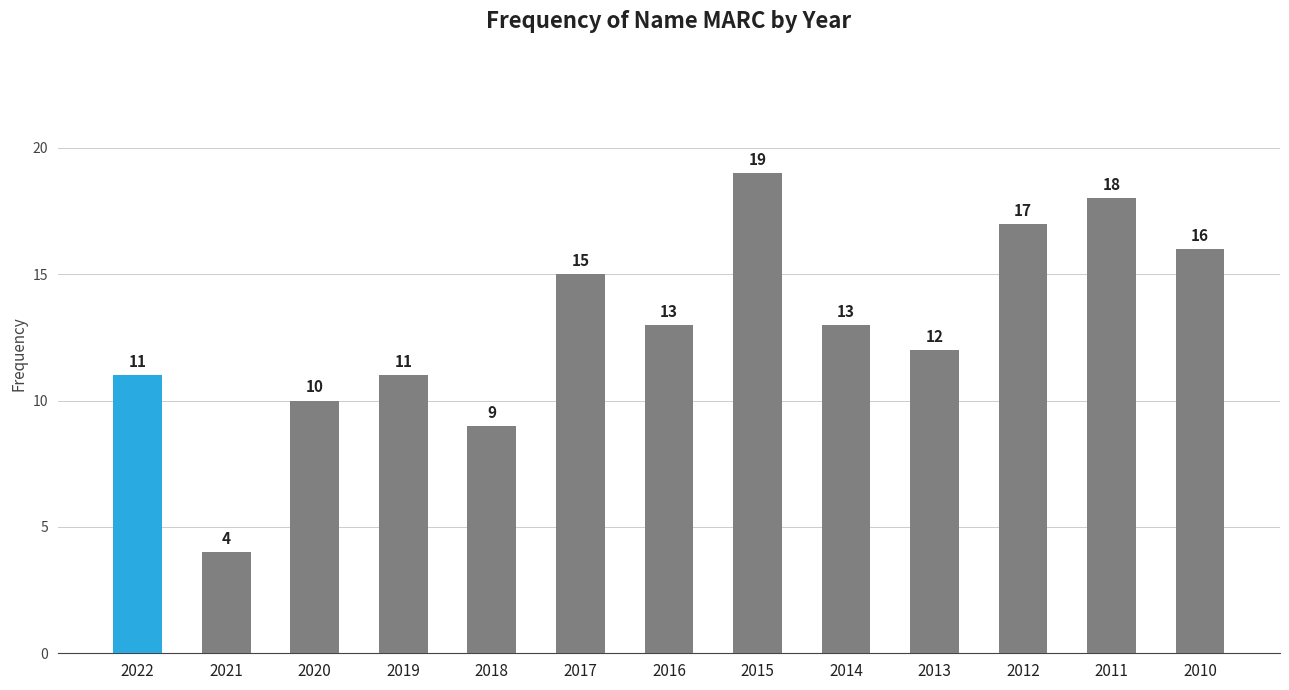

At which category does the chart reach its minimum across all series?

2021